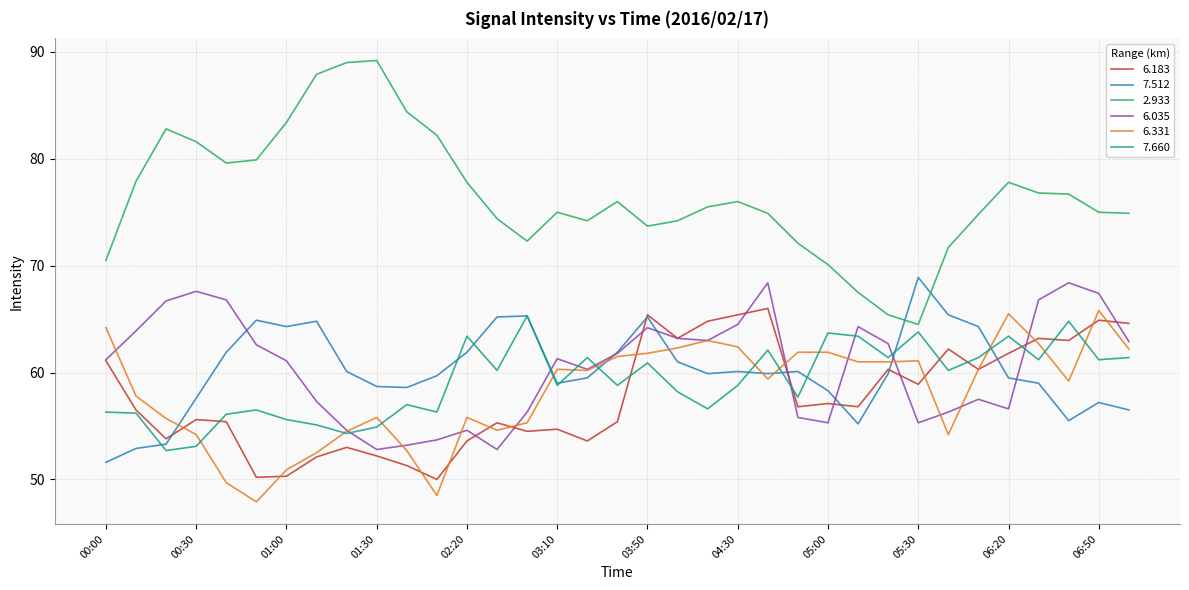

Which series has the widest spread of values?

2.933